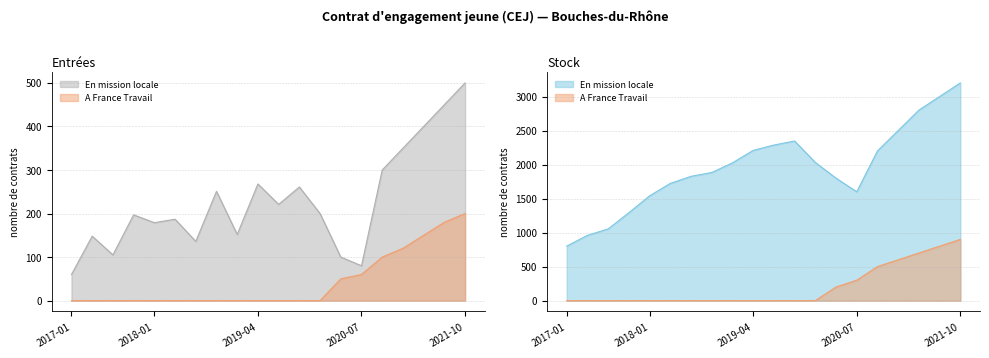

What is the value of the A France Travail (Entrées) point at the 14th from the left?

50